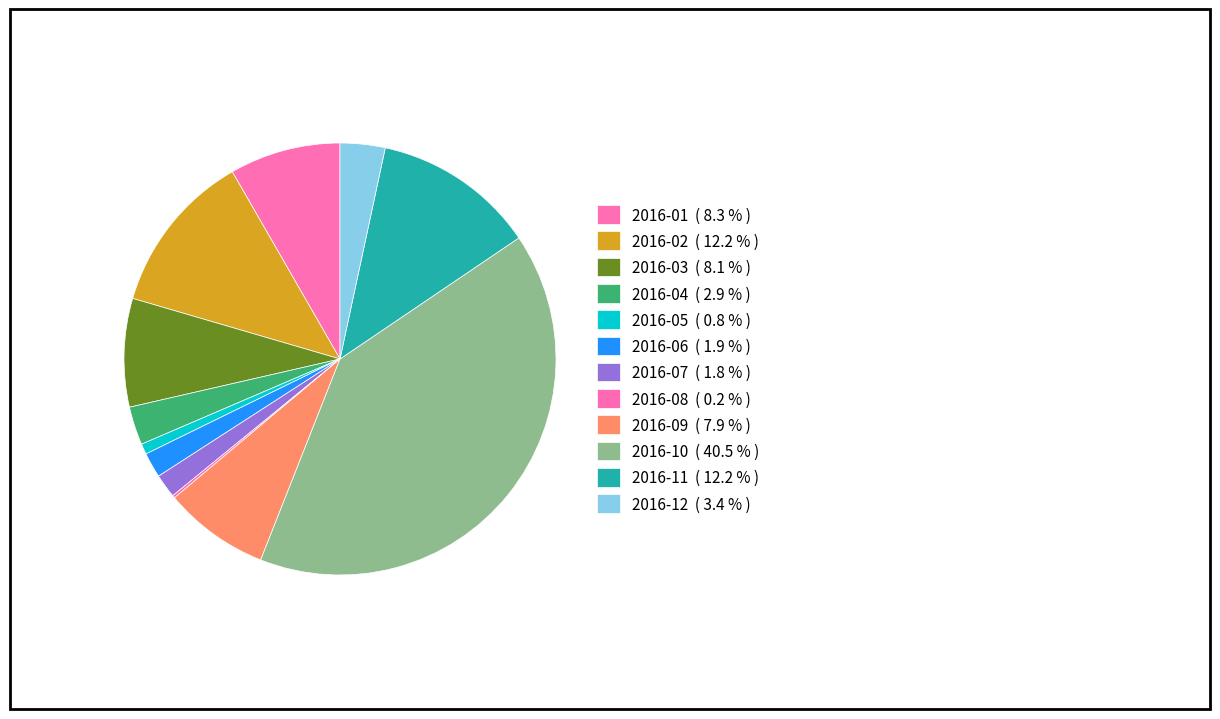

Rank the categories by value from highest to lowest.

2016-10, 2016-02, 2016-11, 2016-01, 2016-03, 2016-09, 2016-12, 2016-04, 2016-06, 2016-07, 2016-05, 2016-08